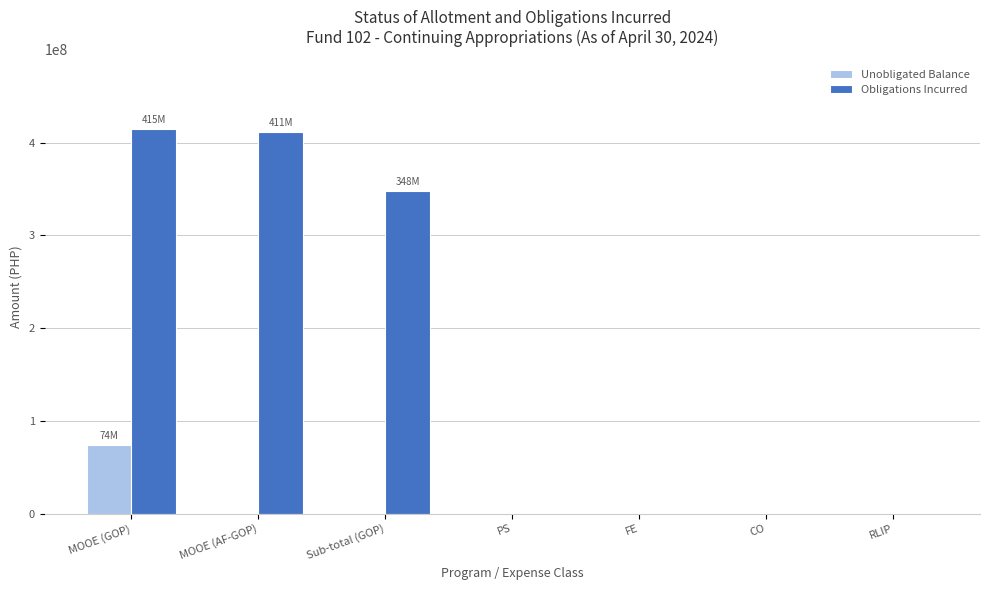

What is the sum of all Obligations Incurred values?

1174214167.7